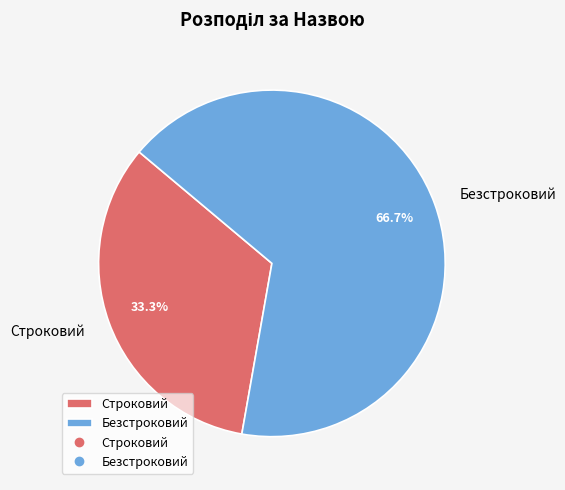

Count the number of slices in the pie.

2